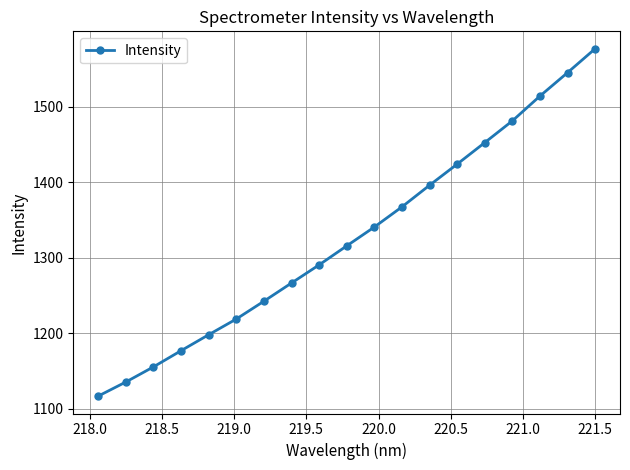

What is the greatest value displayed?

1576.6